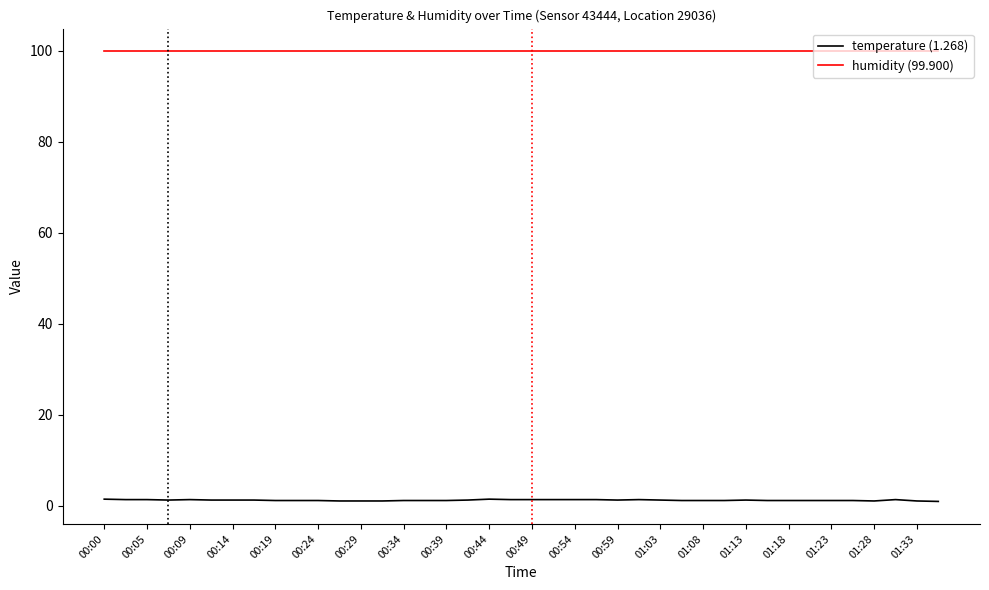

Which series has the widest spread of values?

temperature (1.268)